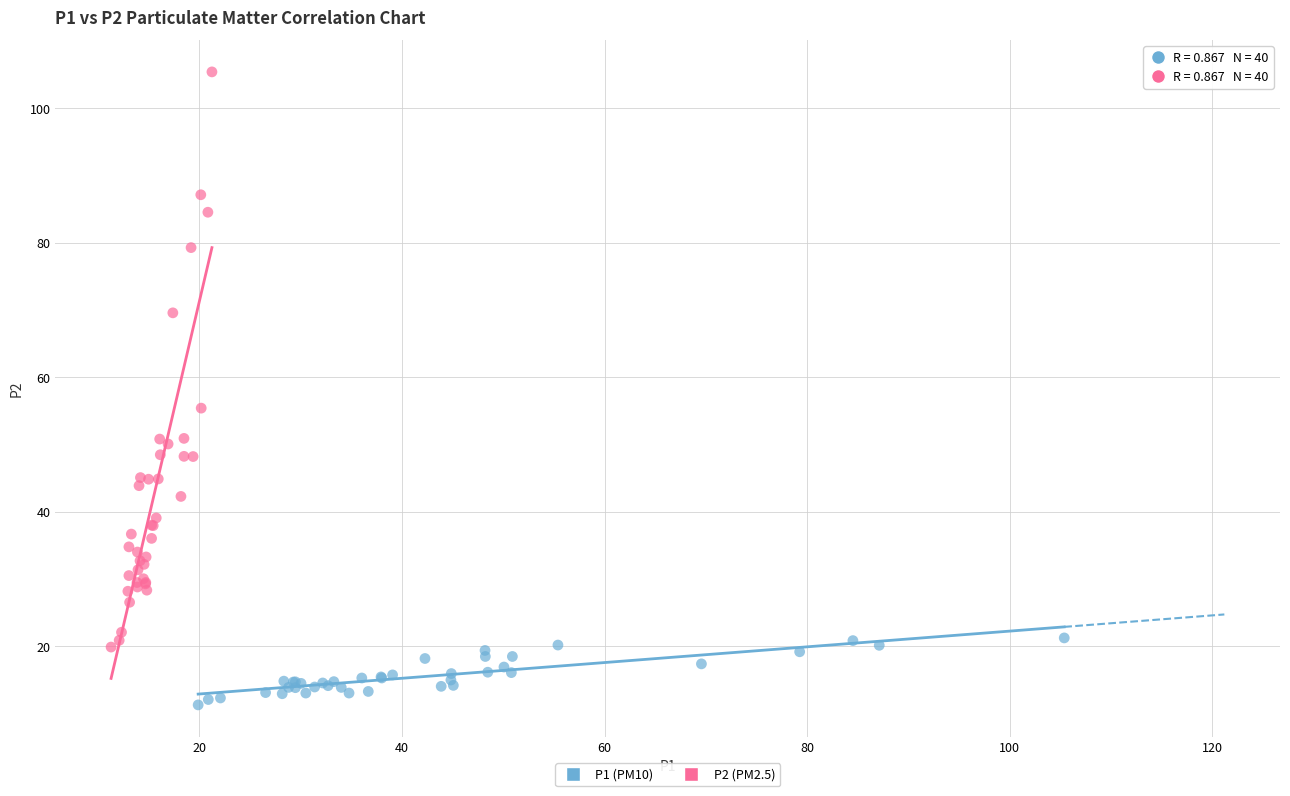

Which series has the largest Y range (max minus min)?

P2 (PM2.5)